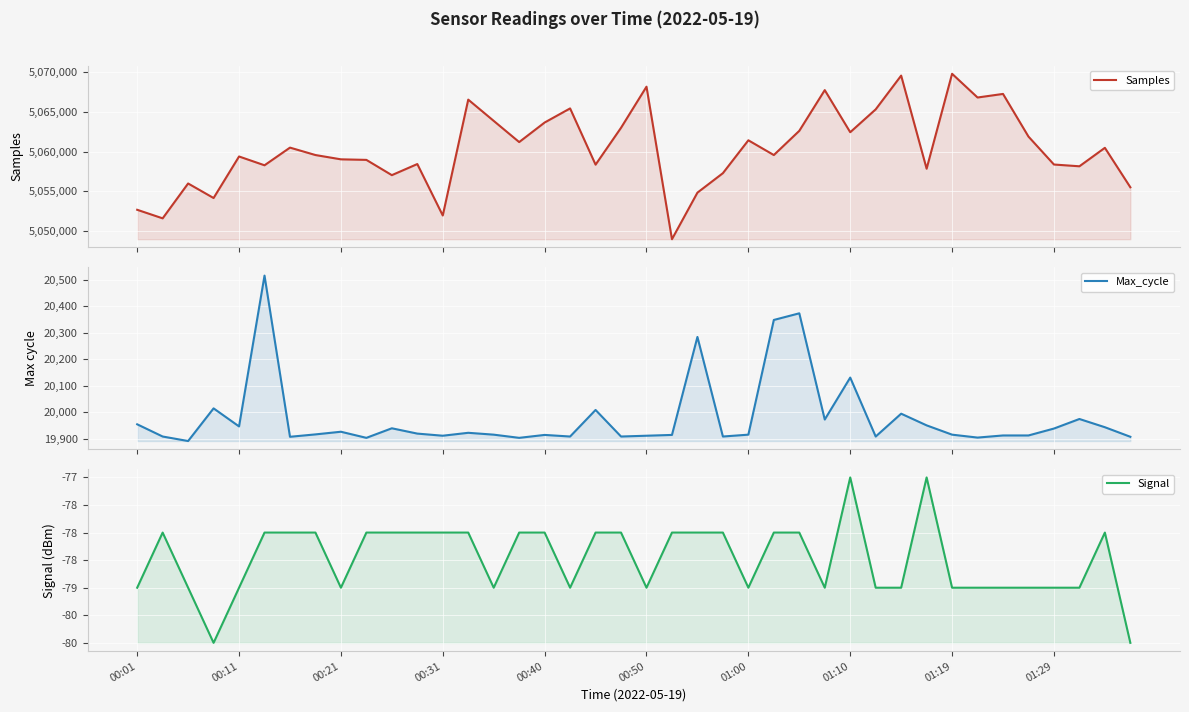

True or false: Samples and Max_cycle intersect in this chart.

False